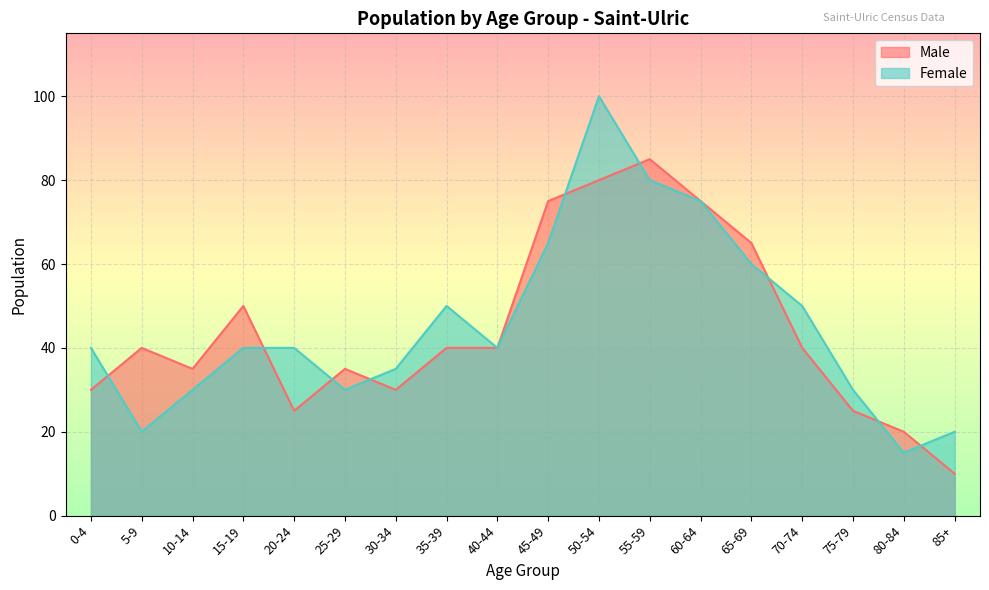

Between 15 and 75-79, which is larger?

15